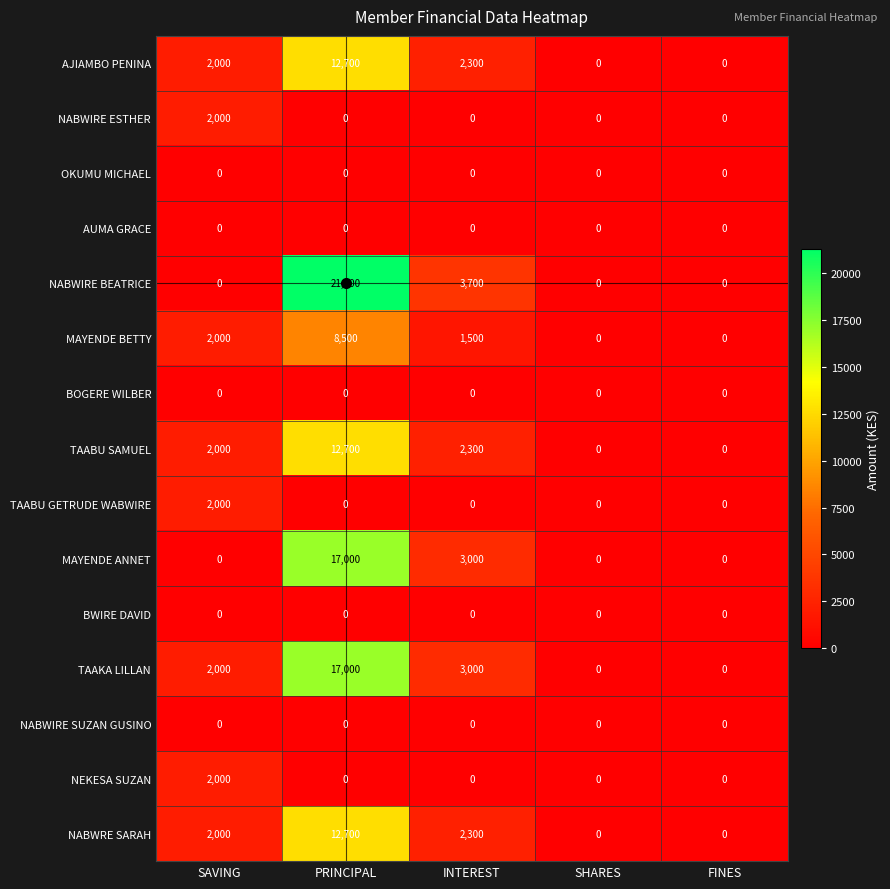

What is the approximate value of MAYENDE BETTY at PRINCIPAL, to the nearest 10?

8500